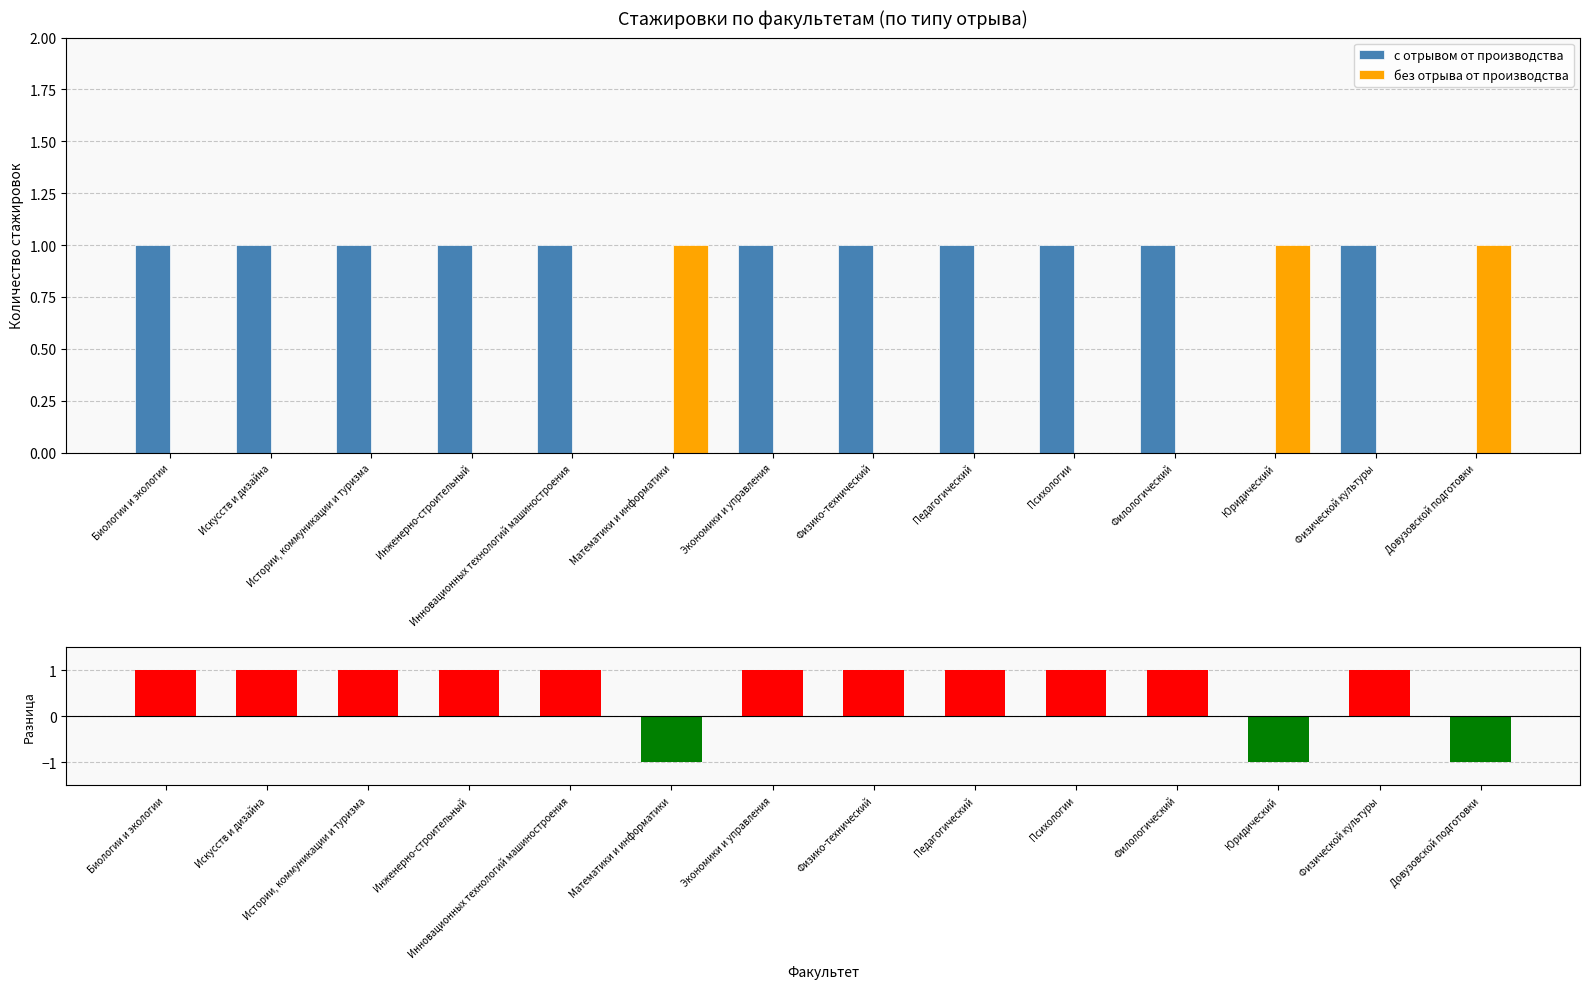

What is the sum of all без отрыва от производства values?

3